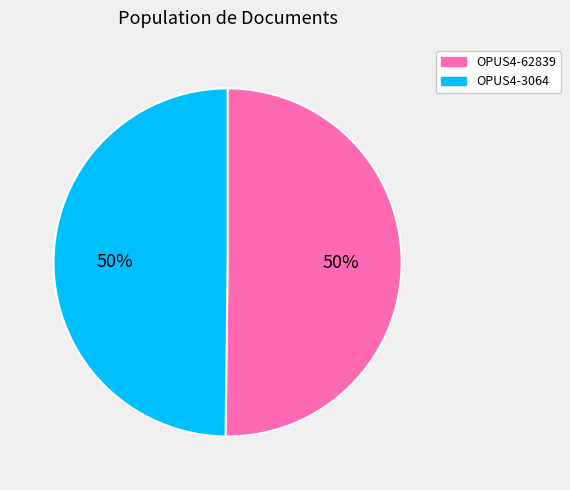

What is the ratio of the value at OPUS4-62839 to the value at OPUS4-3064?

1.0